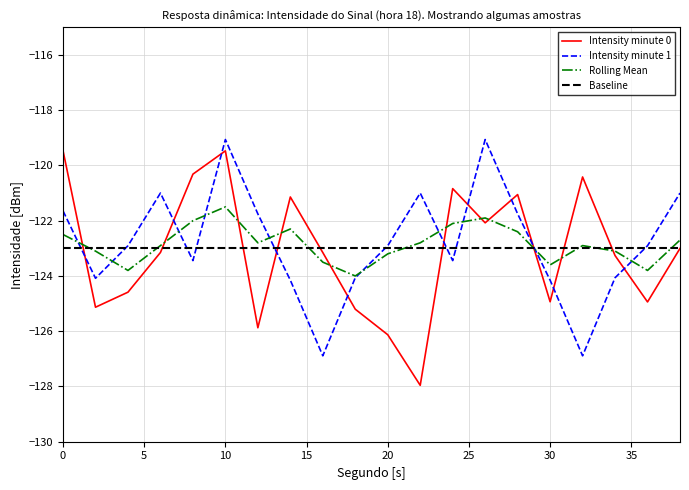

True or false: Rolling Mean and Intensity minute 0 intersect in this chart.

True